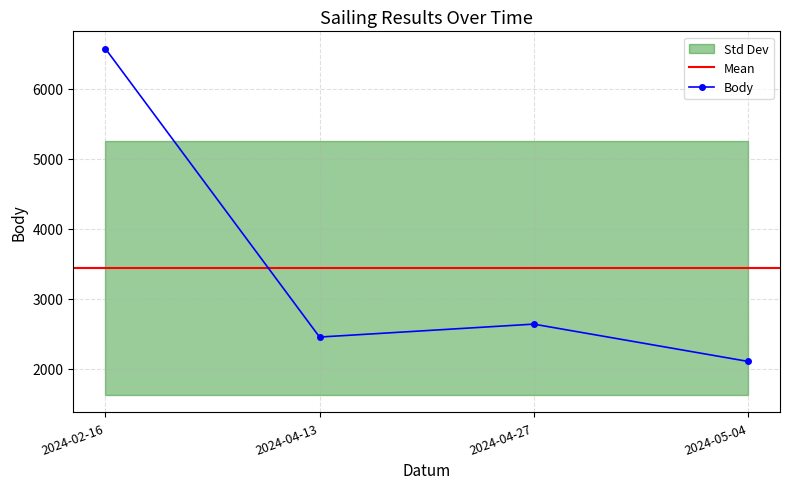

The value of Body at 2024-04-13 is 2452. True or false?

True